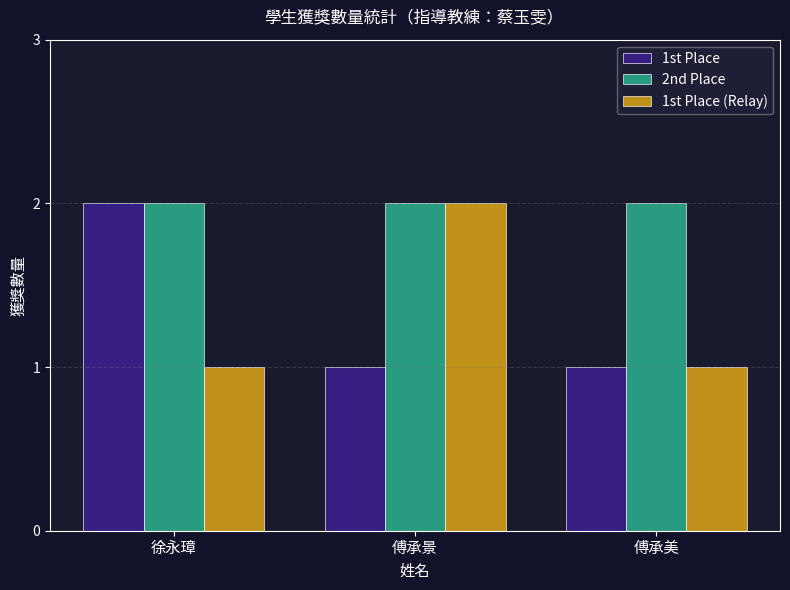

Which category has the highest value in the 1st Place series?

徐永璋